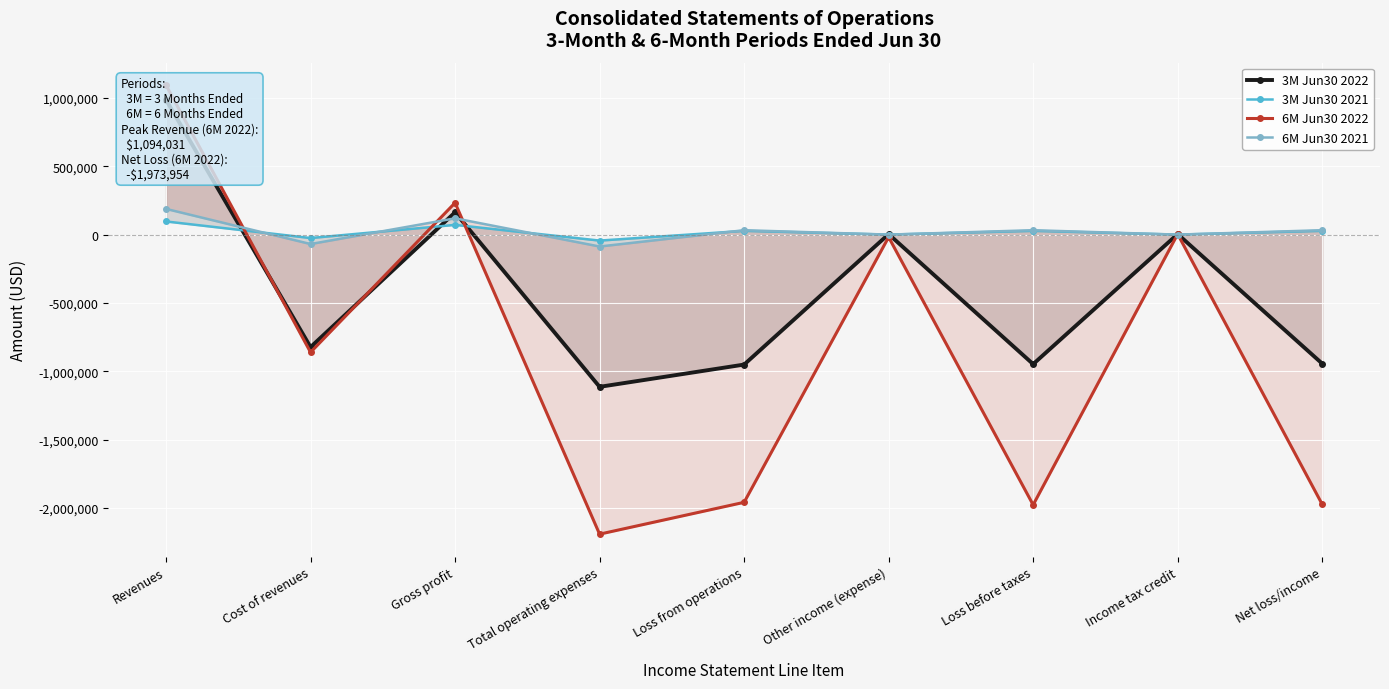

Where is 6M Jun30 2022 nearest to the value -549009?

Cost of revenues